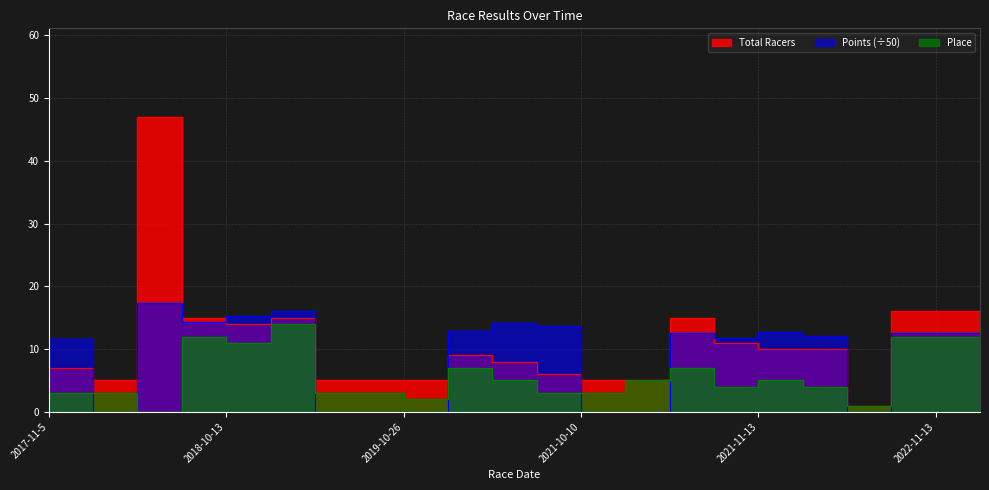

What position from the right is 2022-11-12?

3